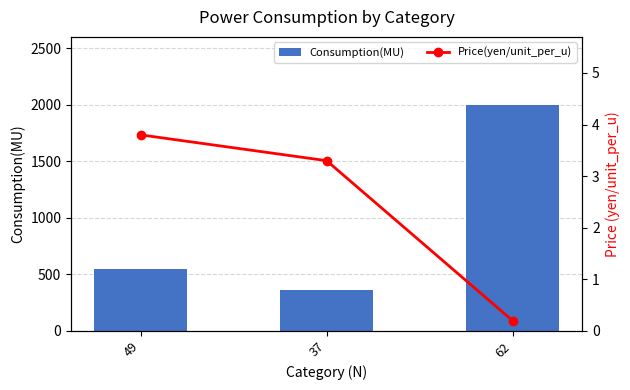

What is the difference between the maximum and minimum values in the Price(yen/unit_per_u) series?

3.6